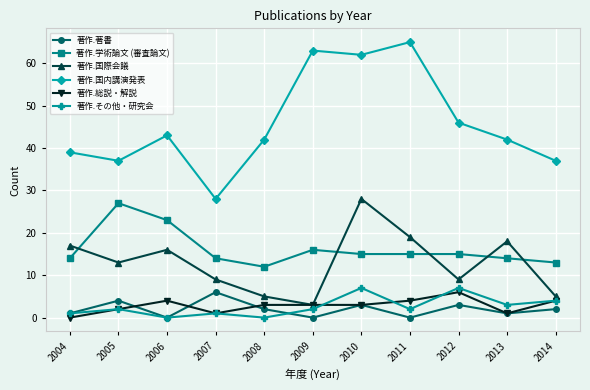

True or false: 著作.学術論文 (審査論文) and 著作.総説・解説 cross at least once.

False